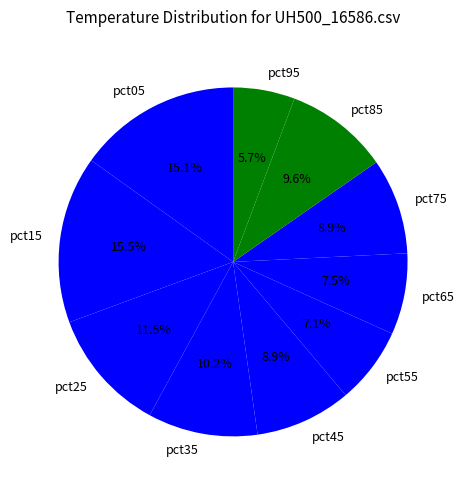

Which category has the smallest portion of the pie?

pct95